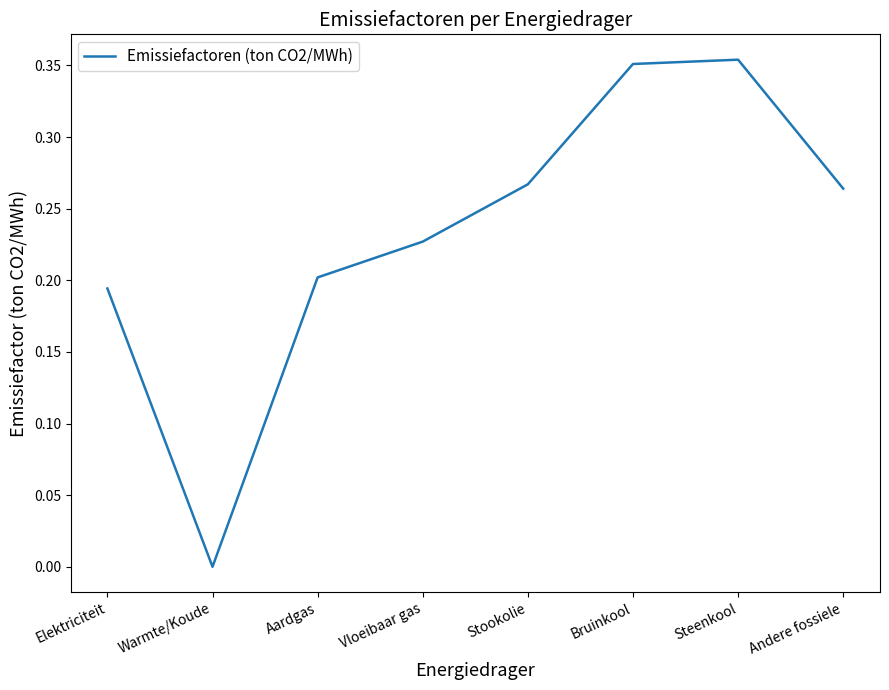

Which category has the lowest value across all series?

Warmte/Koude